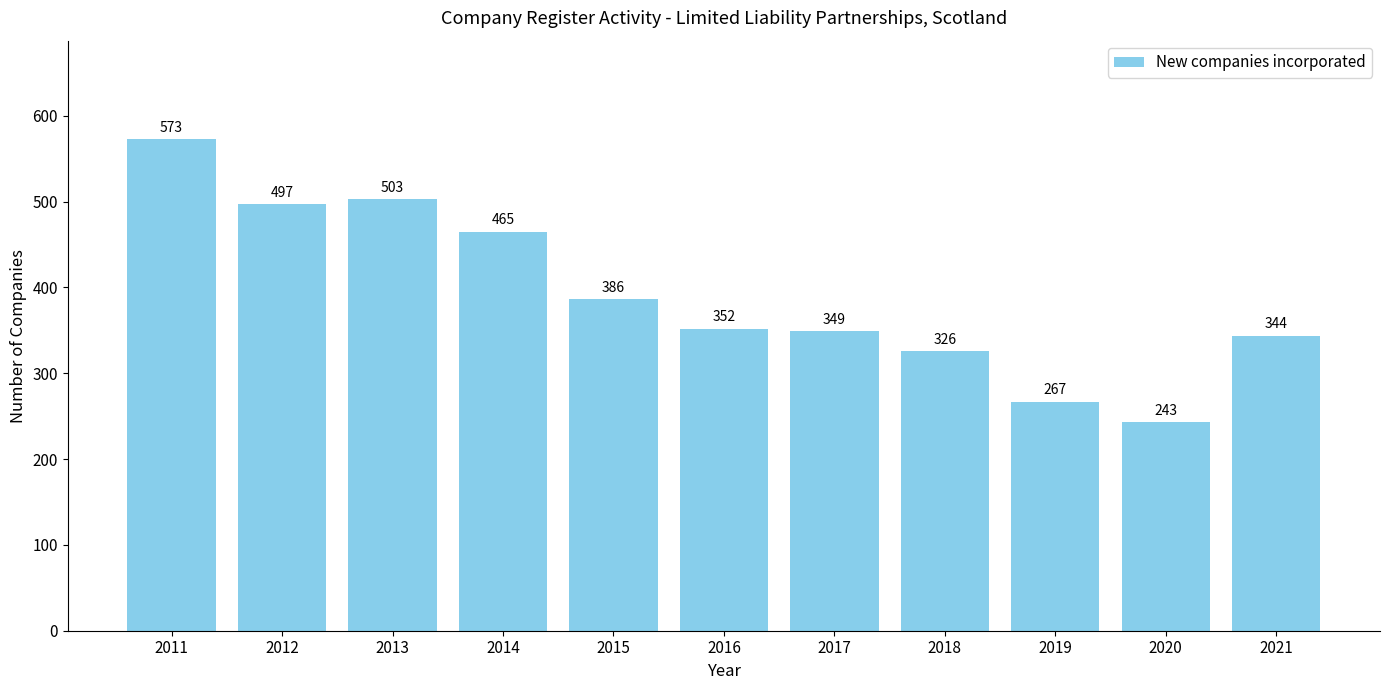

What is the greatest value displayed?

573